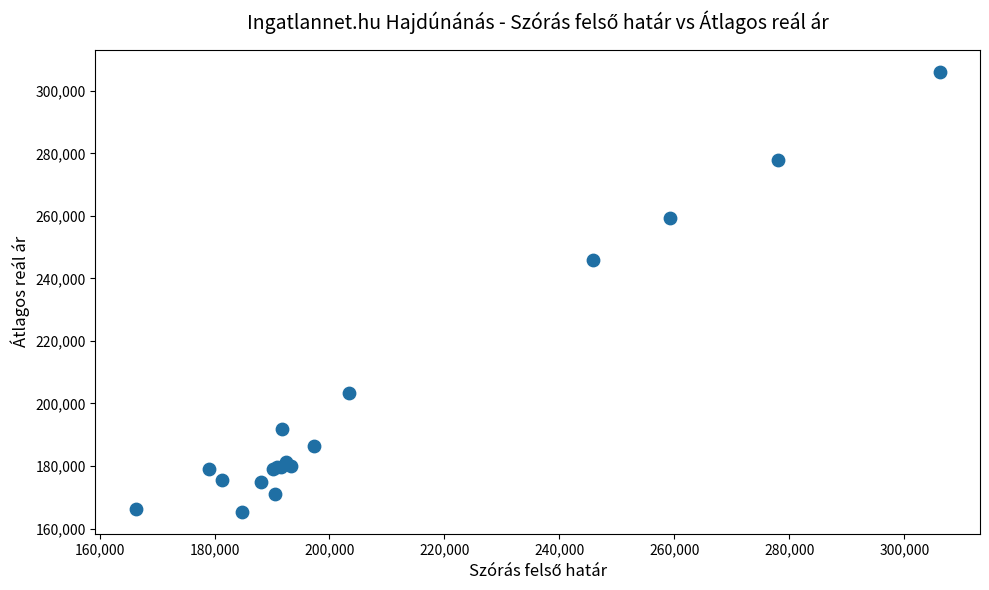

What Y value in the scatter plot is closest to 235777?

245826